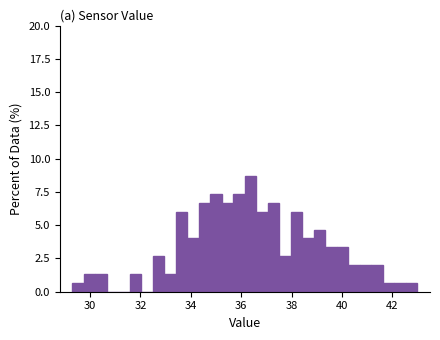

Read against the x-axis, roughly where is the centre of the tallest bar?

36.4